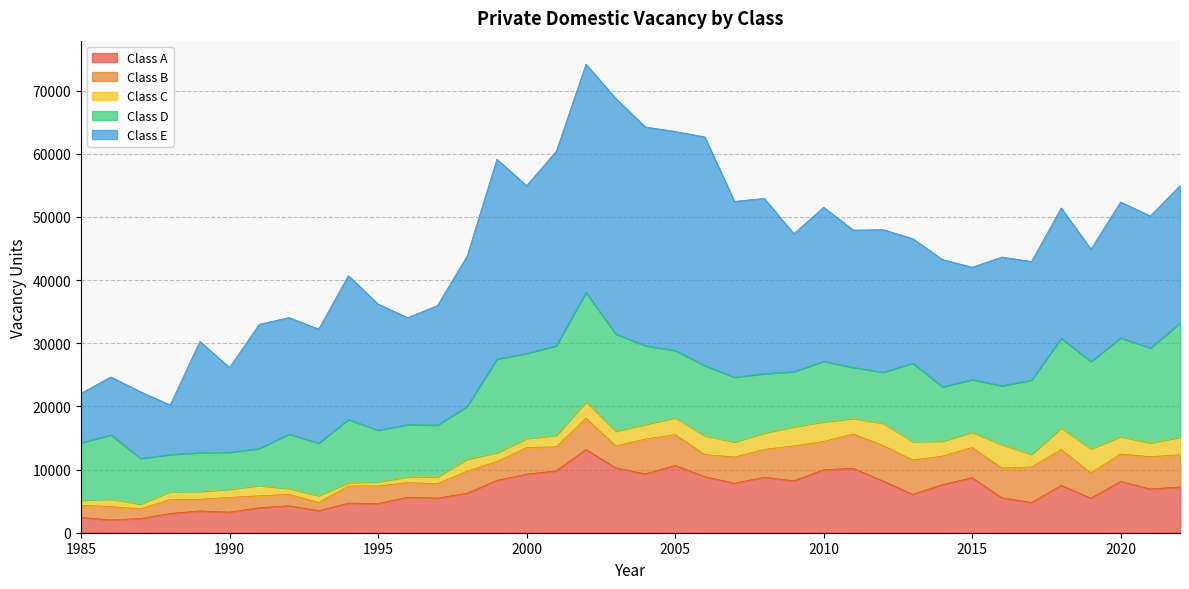

At how many categories does at least one series exceed 35809?

3